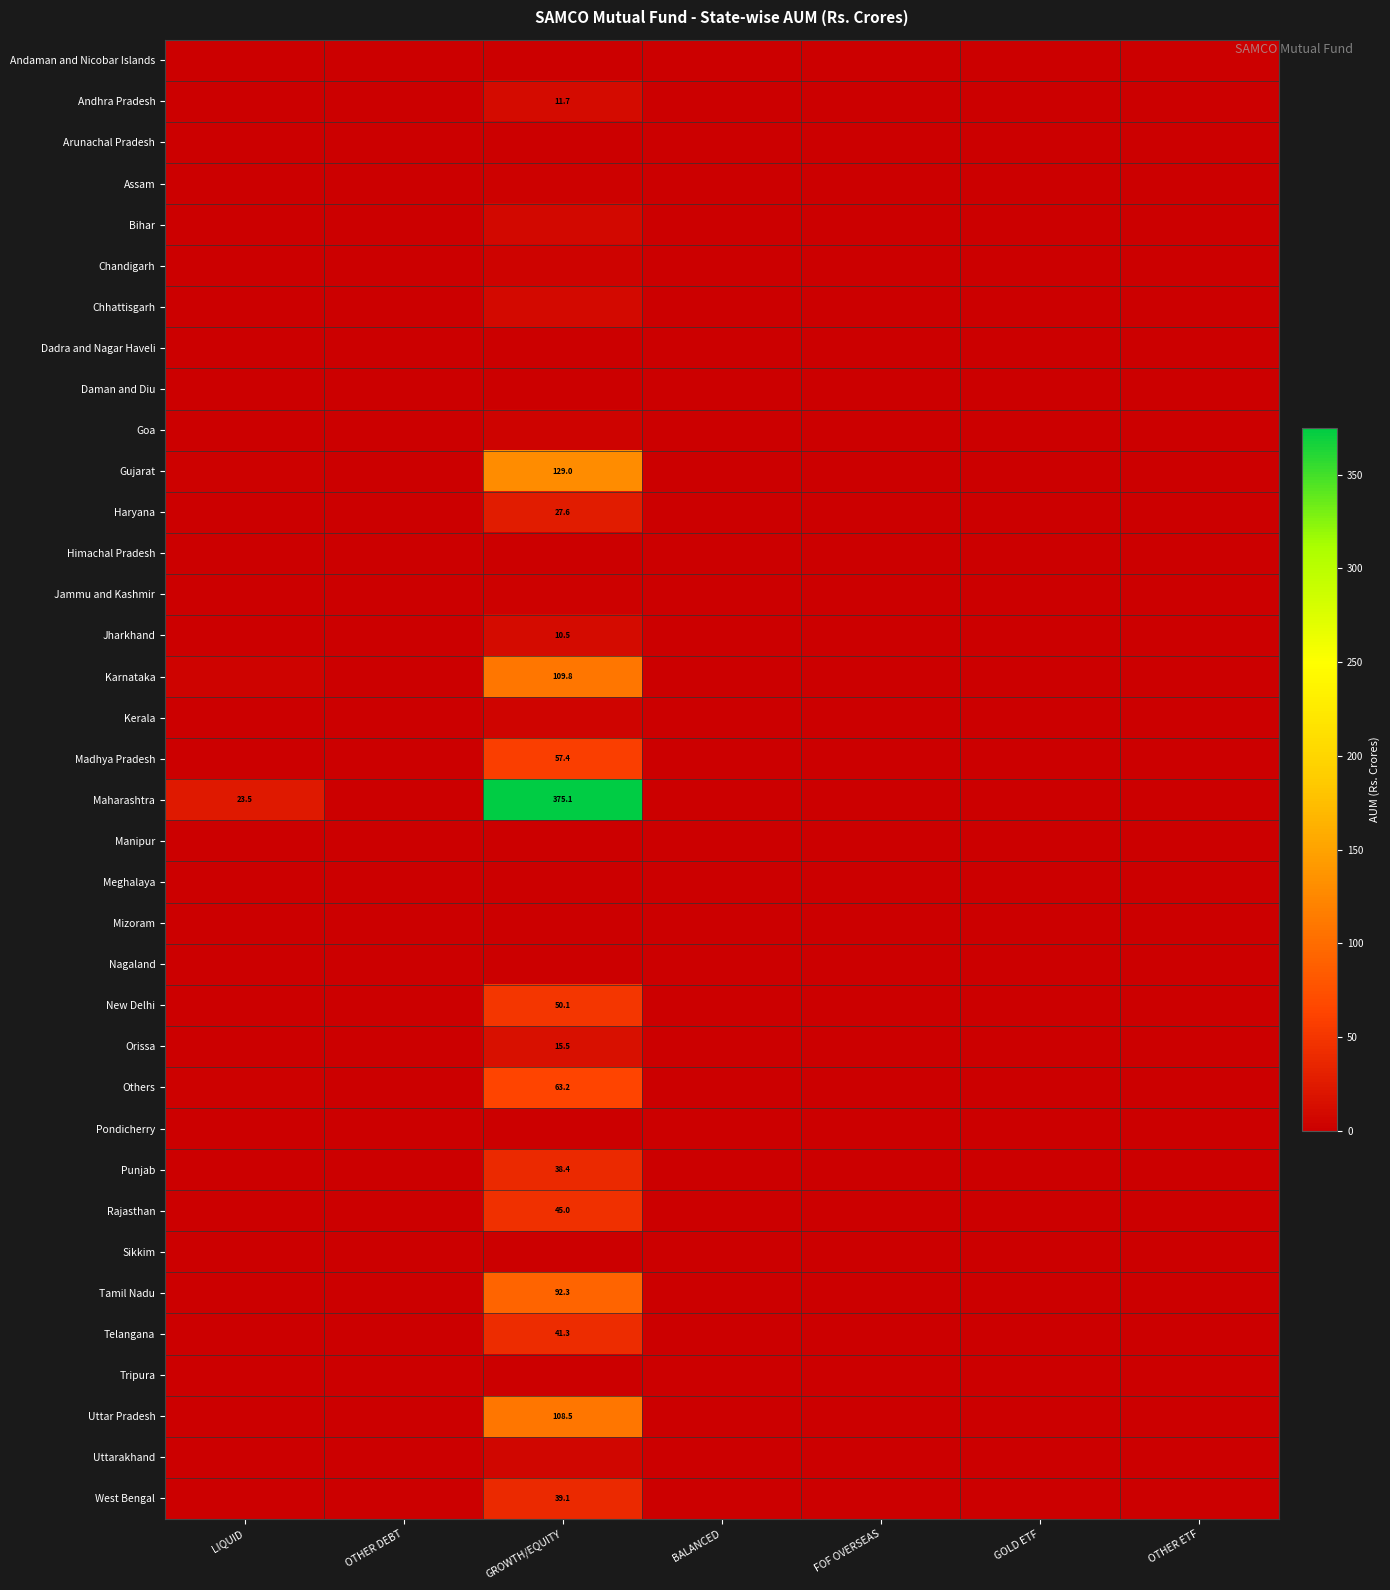

Is it true that Maharashtra equals 0.0 at GOLD ETF?

True